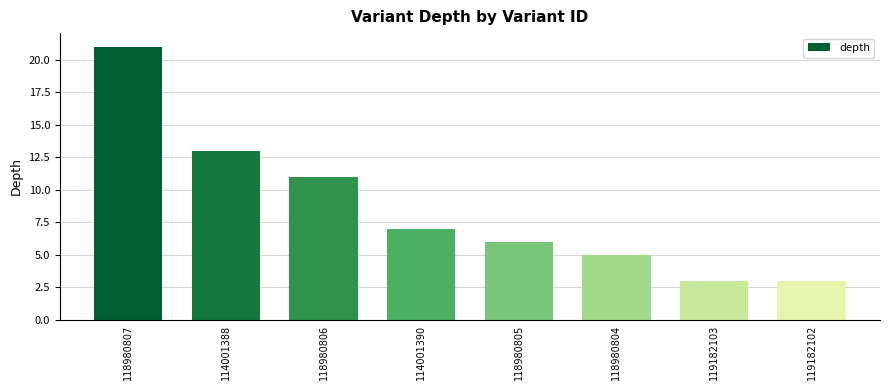

Is it true that the value at 114001388 is 13?

True